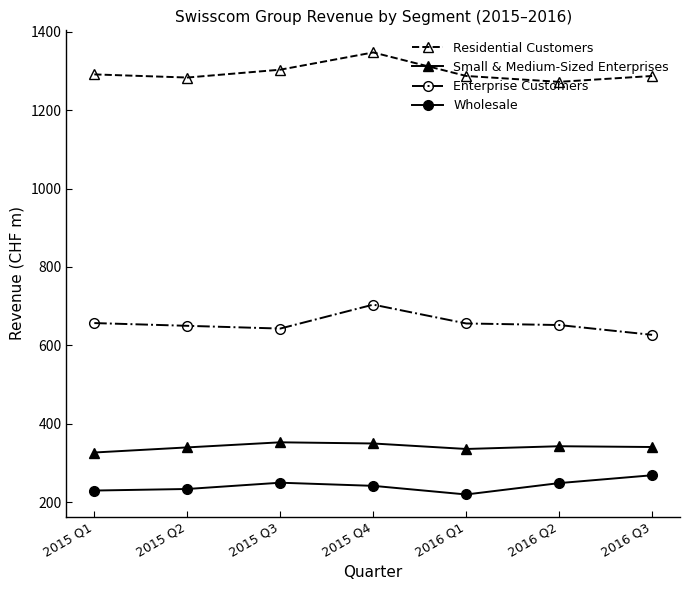

Is it true that Enterprise Customers equals 657 at 2015 Q1?

True